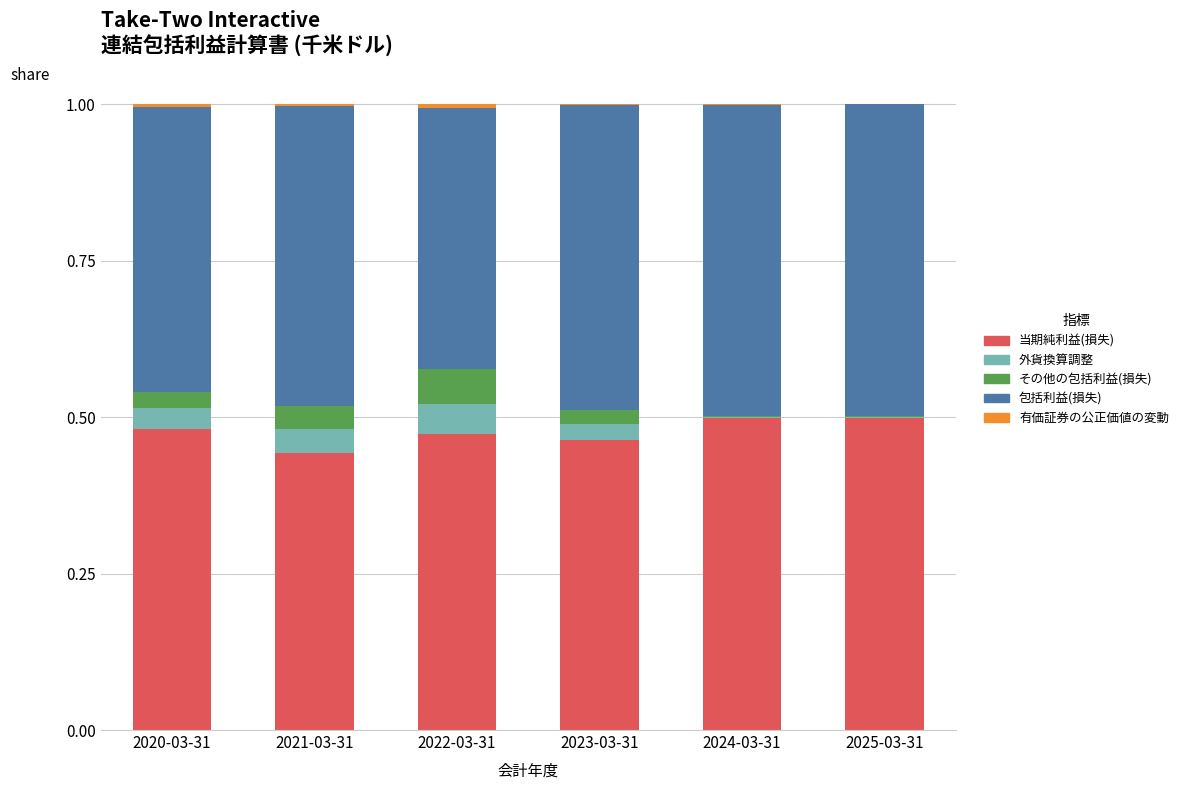

Are the bars horizontal?

No